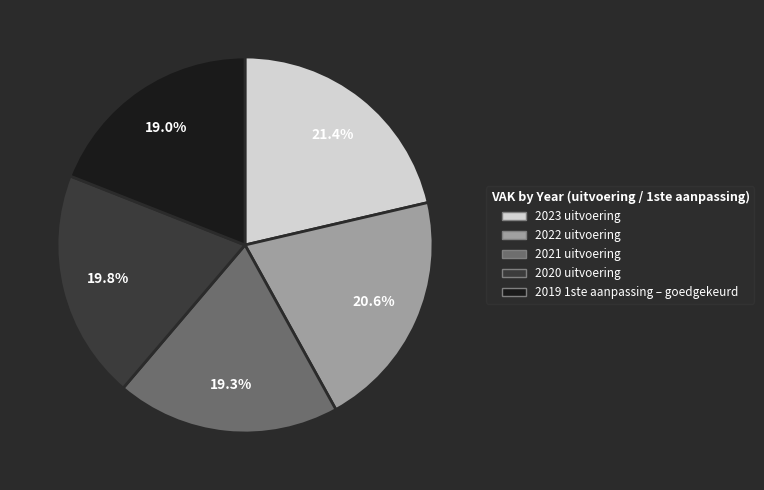

Is there a majority slice in this chart?

No